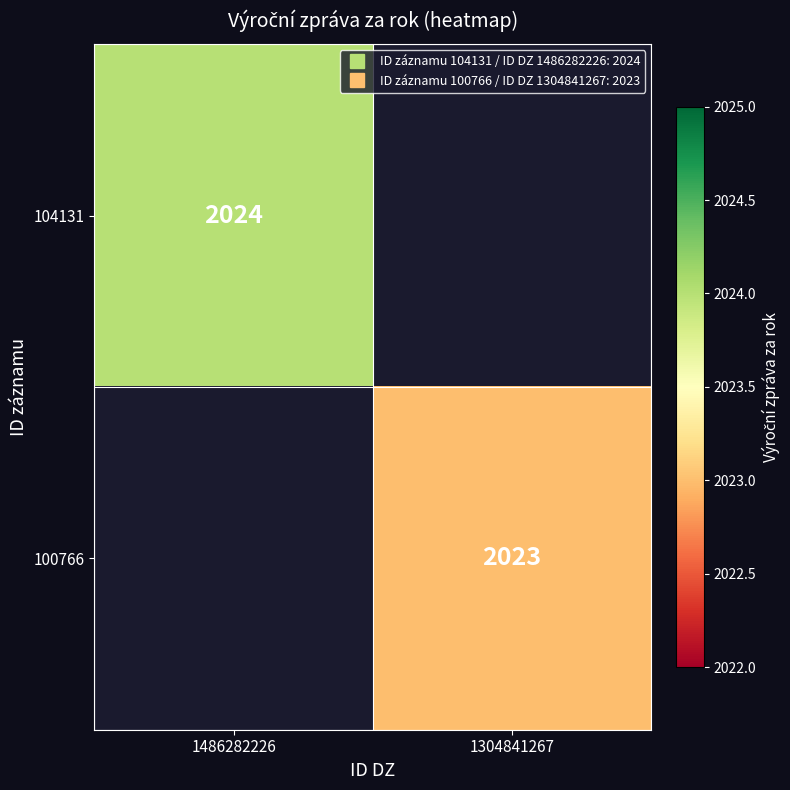

Rank the series by their maximum value, from highest to lowest.

104131, 100766